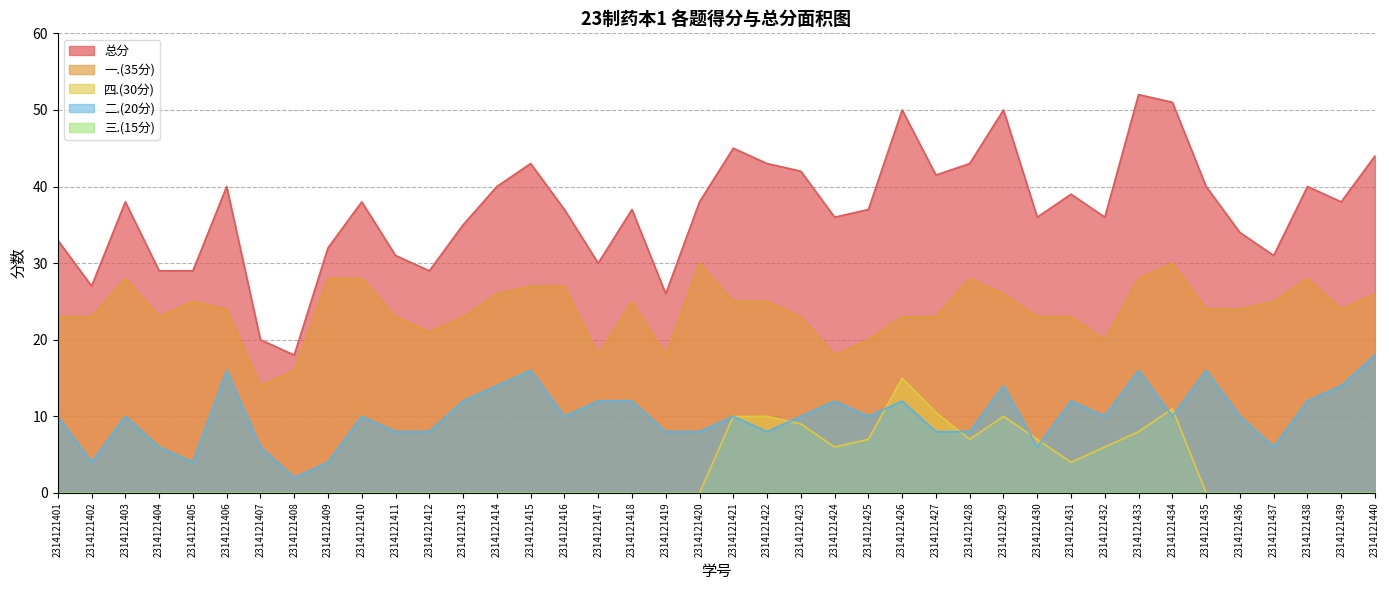

Between 2314121412 and 2314121437, which series saw the biggest shift?

一.(35分)